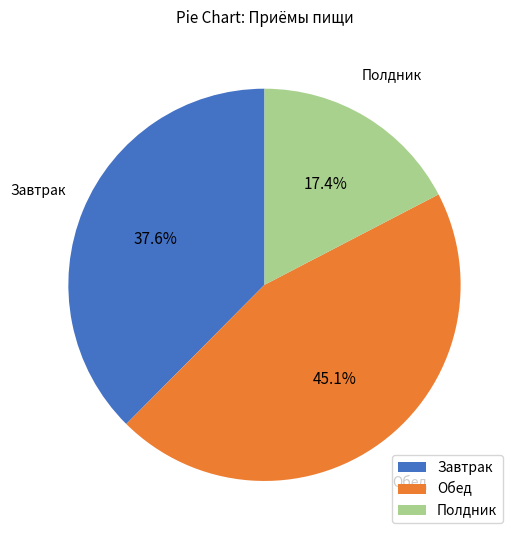

What percentage is NOT represented by Полдник?

82.6%